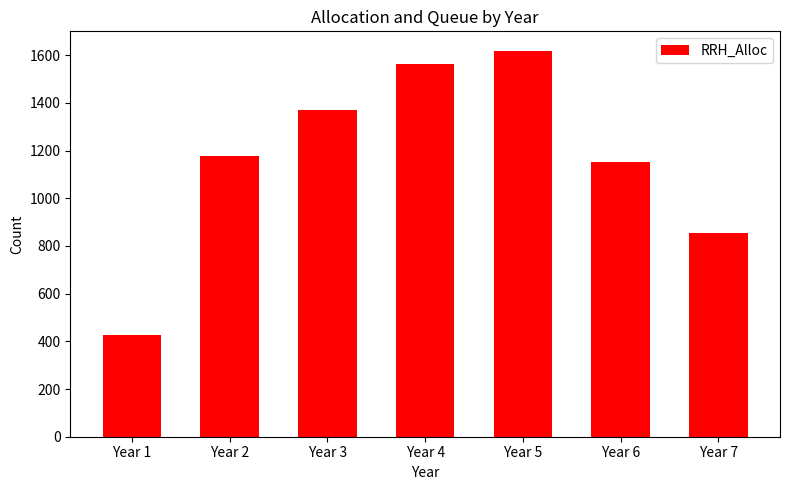

What is the approximate value at Year 4, to the nearest 10?

1560